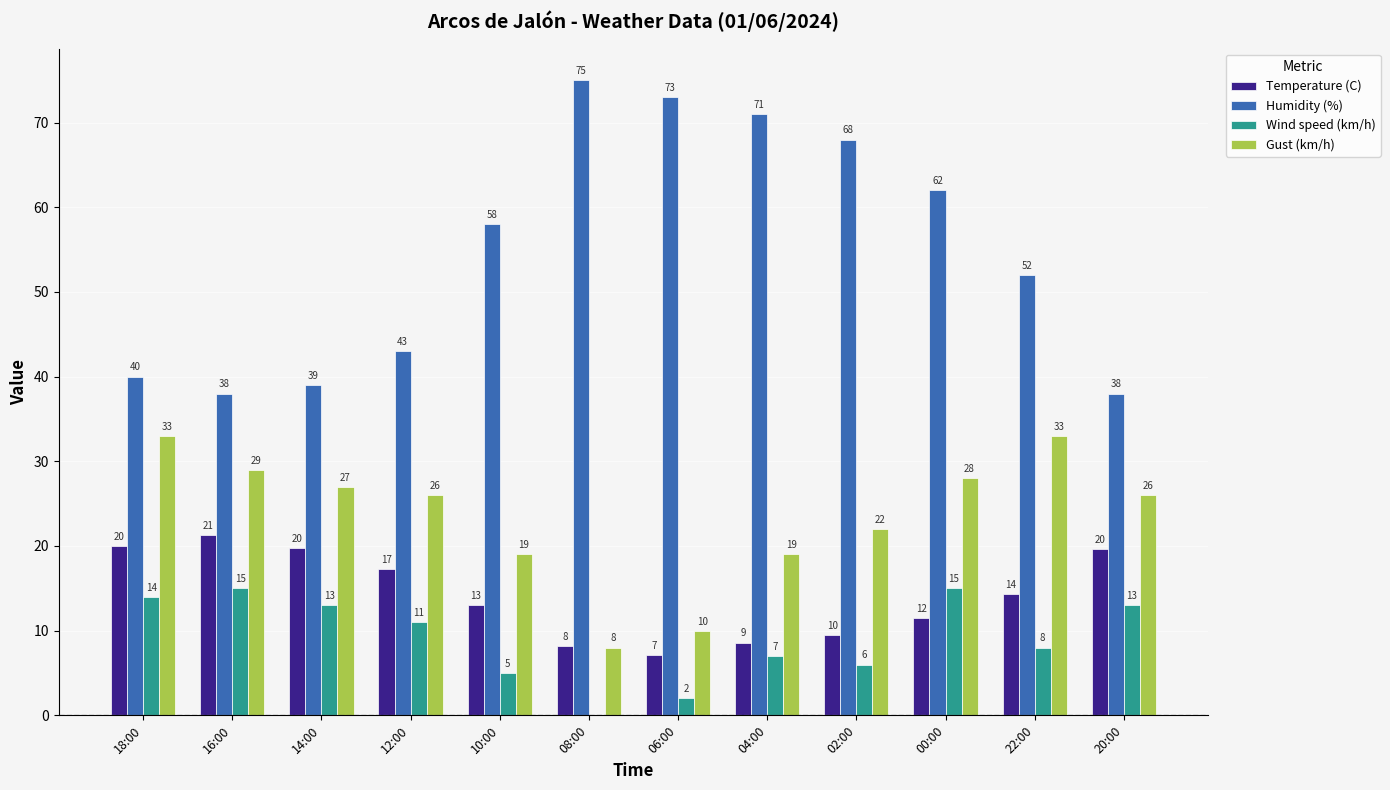

The value of Humidity (%) at 08:00 is 75.0. True or false?

True